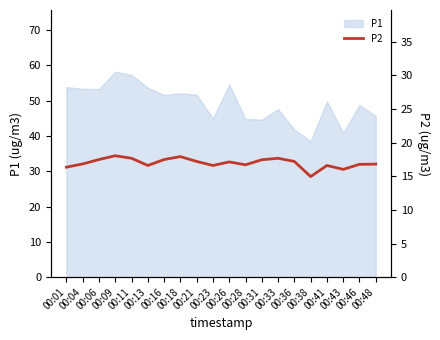

What is the sum of all values?

339.5